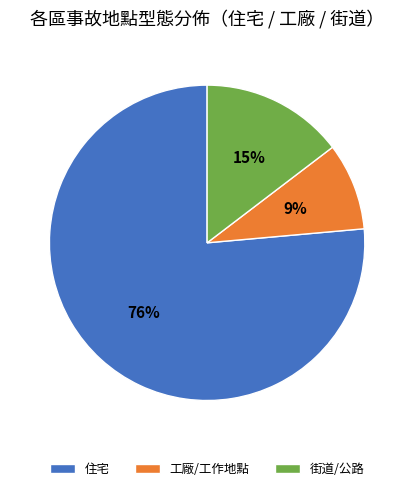

Which has a higher value, 住宅 or 街道/公路?

住宅